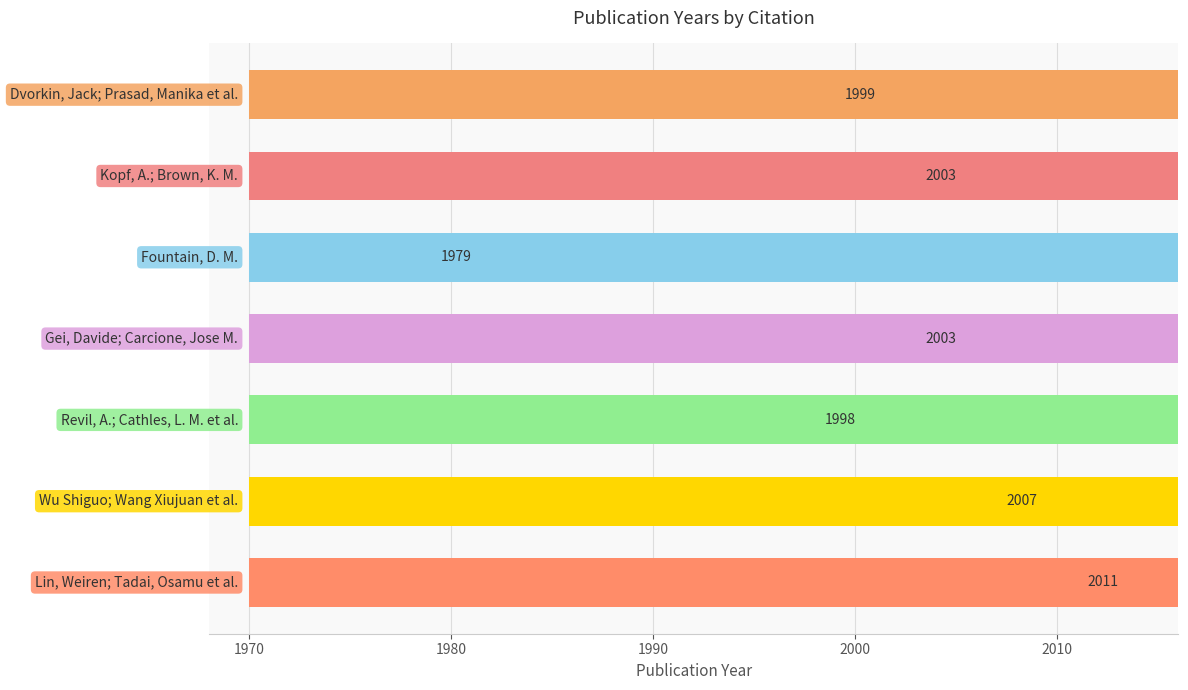

Where does the data first go above 2003?

5